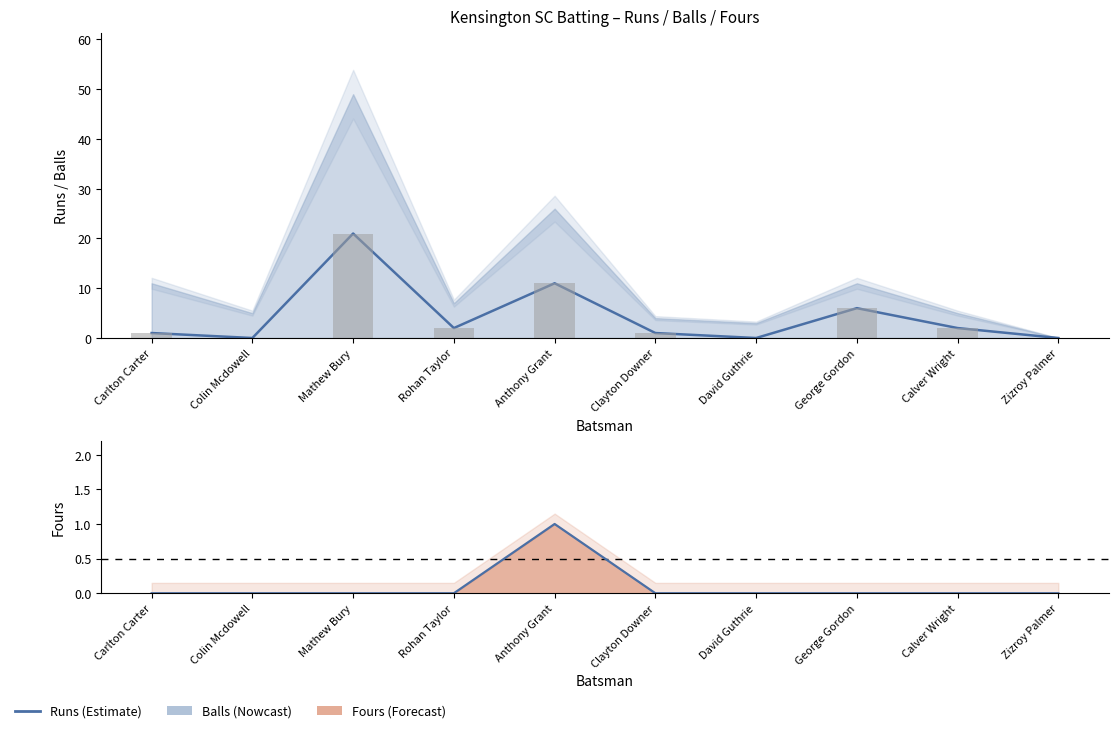

Between Anthony Grant and Clayton Downer, which is larger?

Anthony Grant